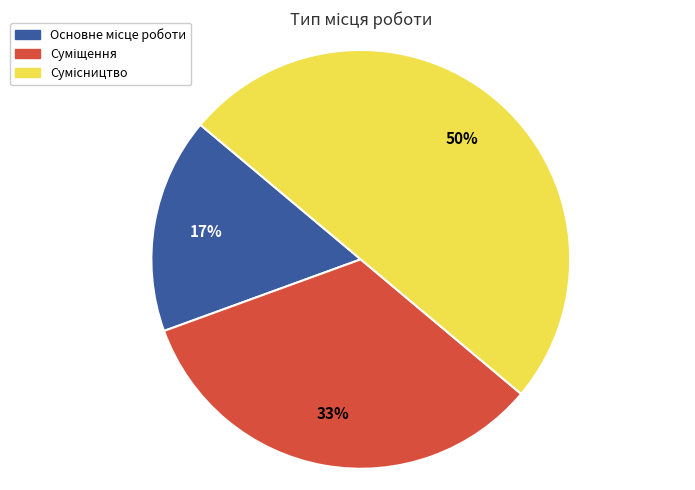

To the nearest percent, what is the average slice percentage?

33%